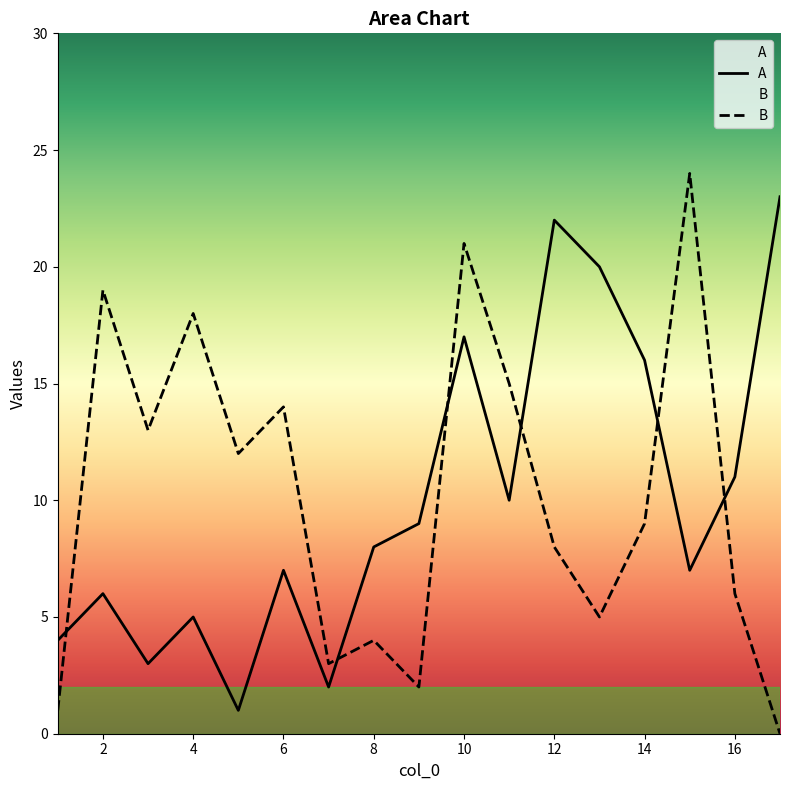

Reading left to right, list all the values displayed in this chart.

A: 1=4	2=6	3=3	4=5	5=1	6=7	7=2	8=8	9=9	10=17	11=10	12=22	13=20	14=16	15=7	16=11	17=23
B: 1=1	2=19	3=13	4=18	5=12	6=14	7=3	8=4	9=2	10=21	11=15	12=8	13=5	14=9	15=24	16=6	17=0